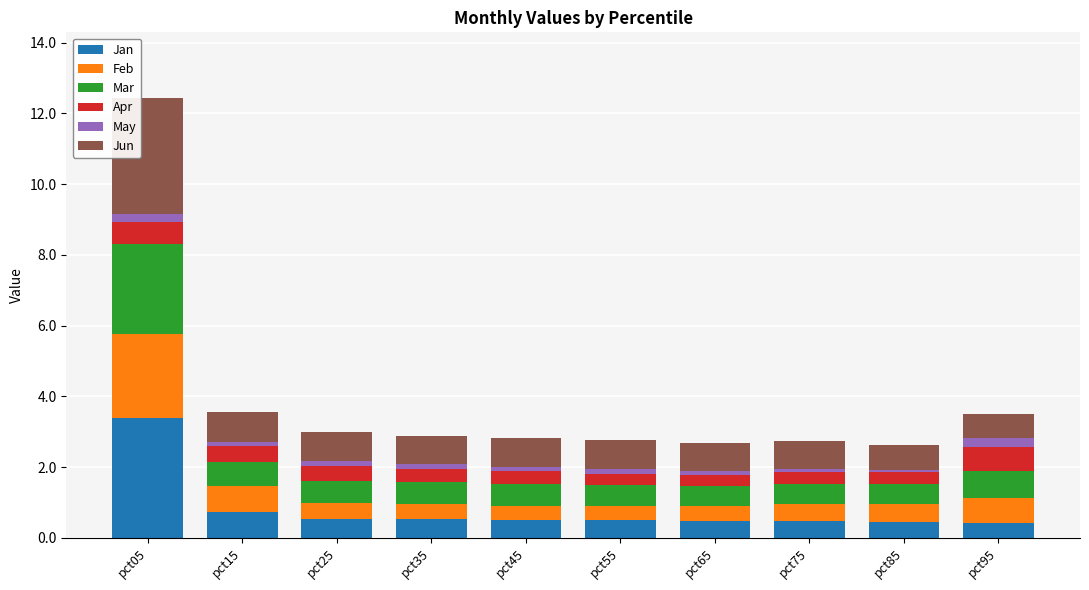

What is the maximum value for Jan?

3.4